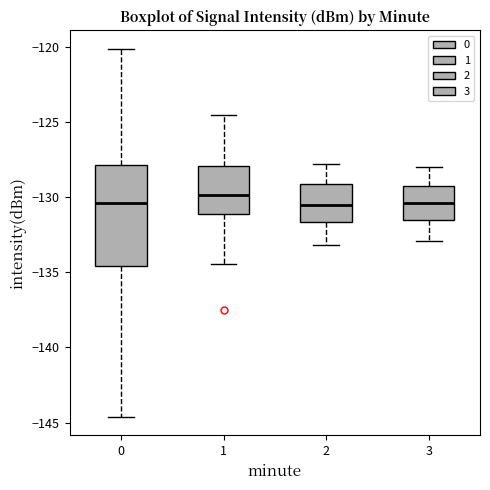

Reading left to right, transcribe this box plot: for each box, give where its median line is, the range the box spans, and where its two whiskers end, as read against the y-axis. The values are not printed on the chart, so give them approximately, as read against the axis.

0: median -130.5, box -134.5 to -128.0, whiskers -144.5 to -120.0
1: median -130.0, box -131.0 to -128.0, whiskers -134.5 to -124.5
2: median -130.5, box -131.5 to -129.0, whiskers -133.0 to -128.0
3: median -130.5, box -131.5 to -129.5, whiskers -133.0 to -128.0